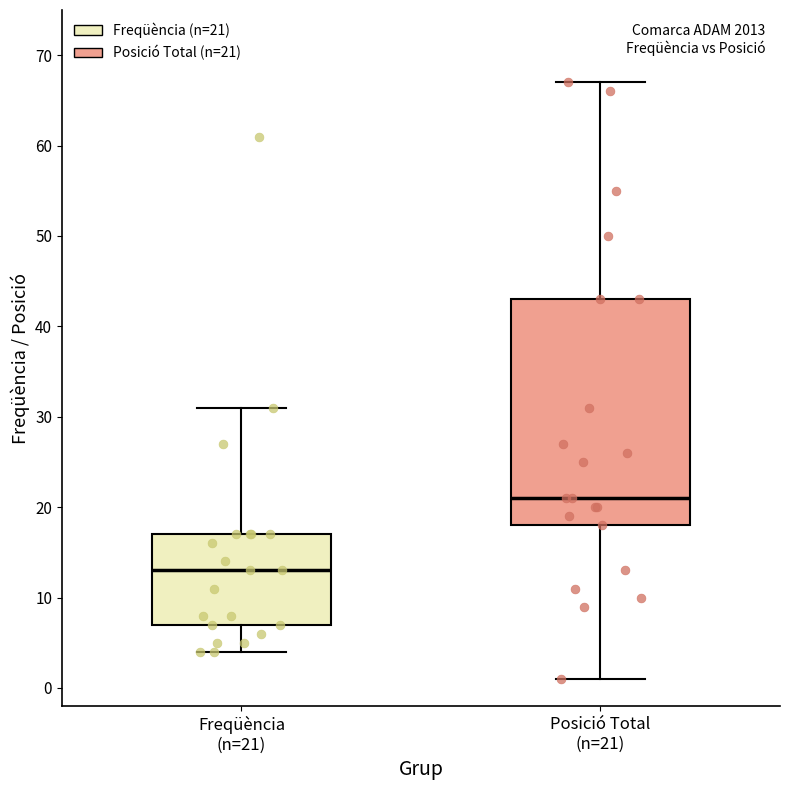

Reading left to right, read every box against the y-axis: the position of its median line, the range the box covers, and the ends of its whiskers. The values are not printed on the chart, so give them approximately, as read against the axis.

Freqüència (n=21): median 13, box 7 to 17, whiskers 4 to 31
Posició Total (n=21): median 21, box 18 to 43, whiskers 1 to 67